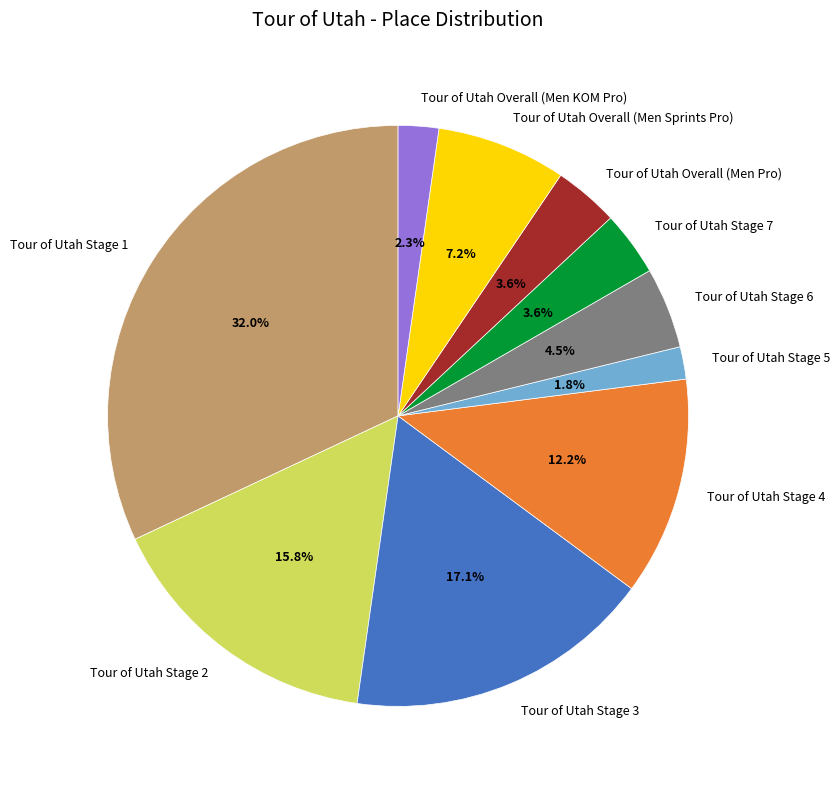

Is the sum of Tour of Utah Overall (Men Sprints Pro) and Tour of Utah Overall (Men Pro) greater than half?

No